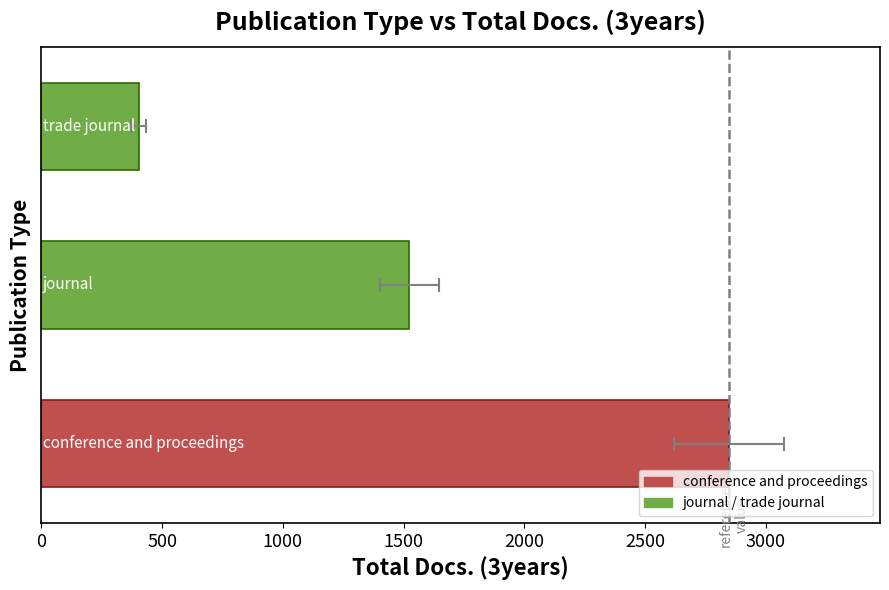

What is the difference between the maximum and minimum values?

2444